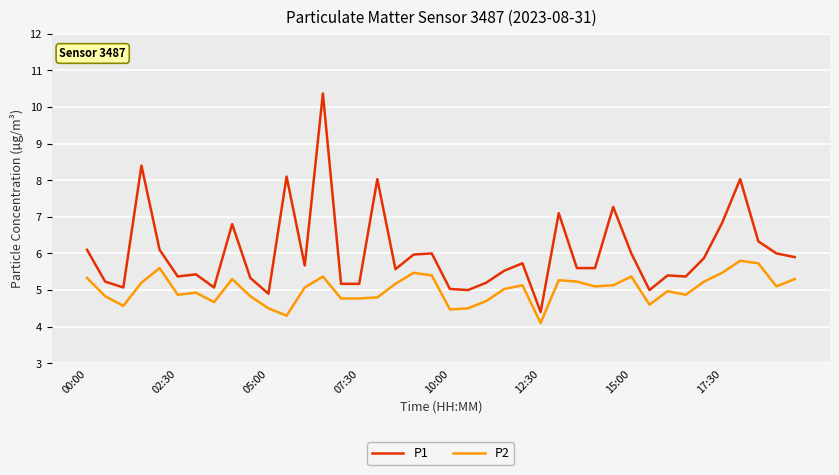

List the series in order of their overall mean, highest first.

P1, P2